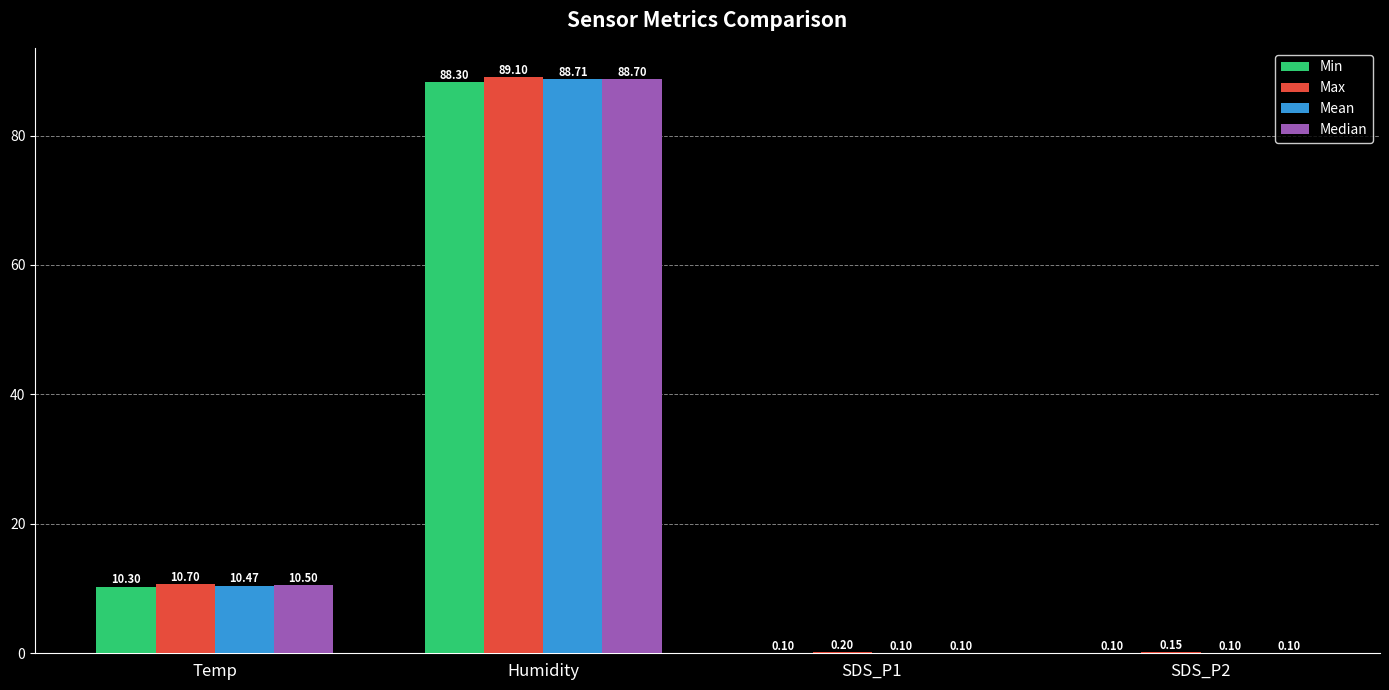

What is the total value across all series at Humidity?

354.8